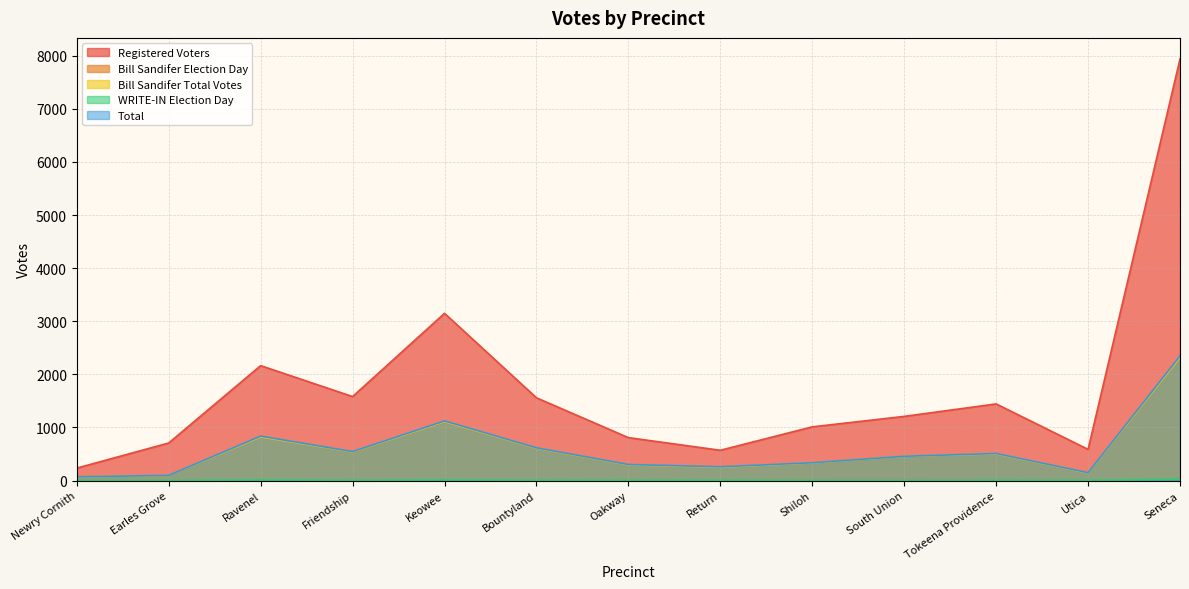

Between Friendship and Seneca, which series saw the biggest shift?

Registered Voters